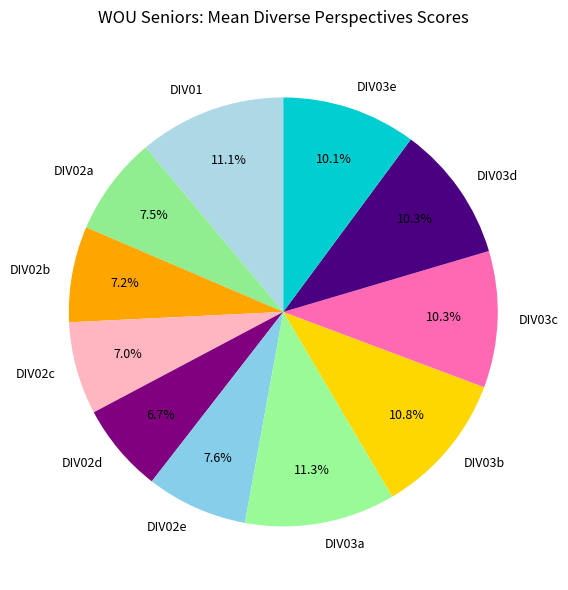

Is the sum of DIV02d and DIV03b greater than half?

No